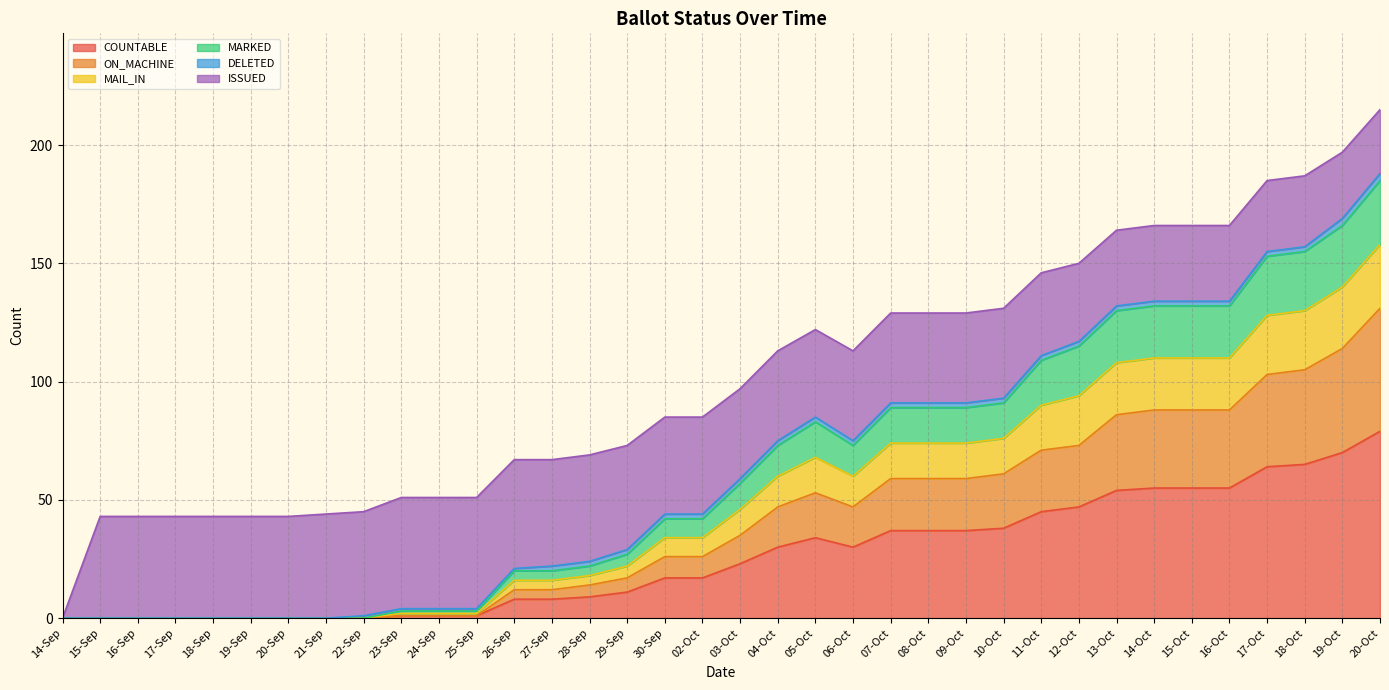

In COUNTABLE, how many points are higher than both neighbors (excluding endpoints)?

1